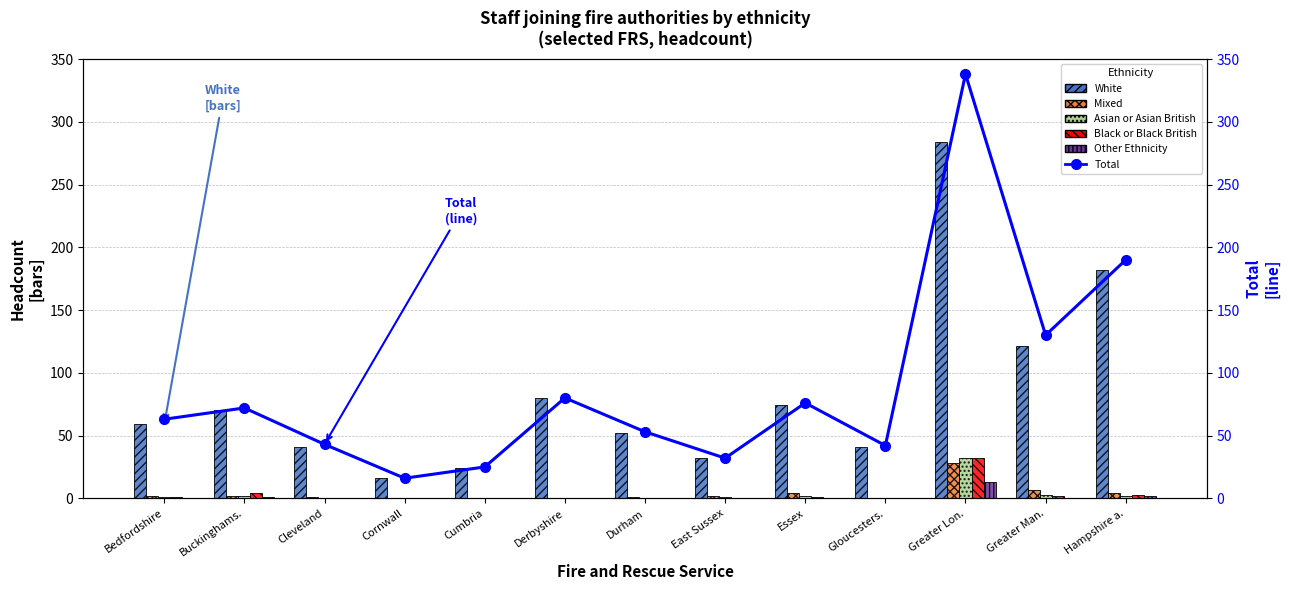

What are all the series names shown in the legend?

White, Mixed, Asian or Asian British, Black or Black British, Other Ethnicity, Total